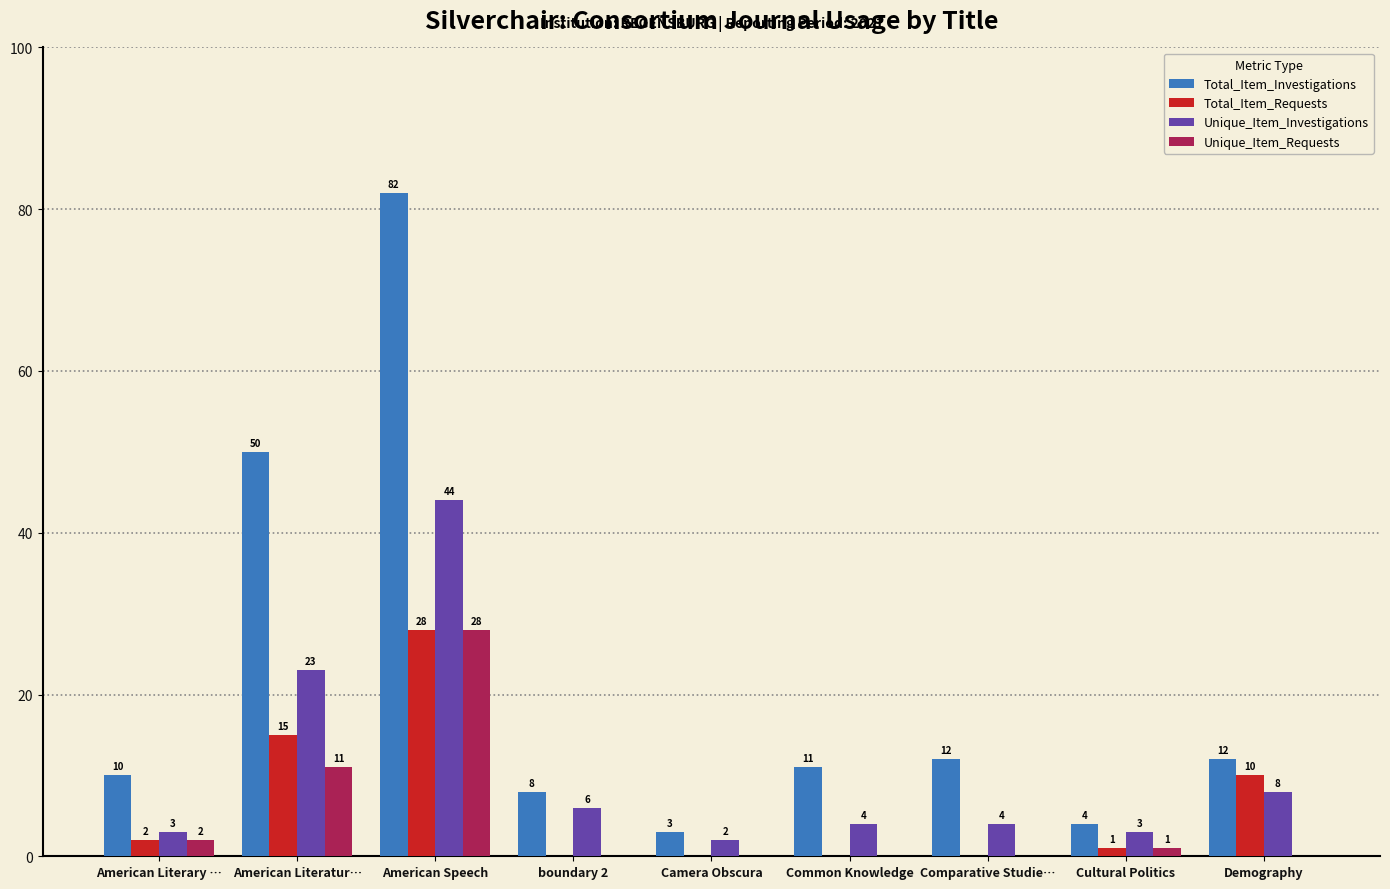

At which category is the sum across all series the highest?

American Speech